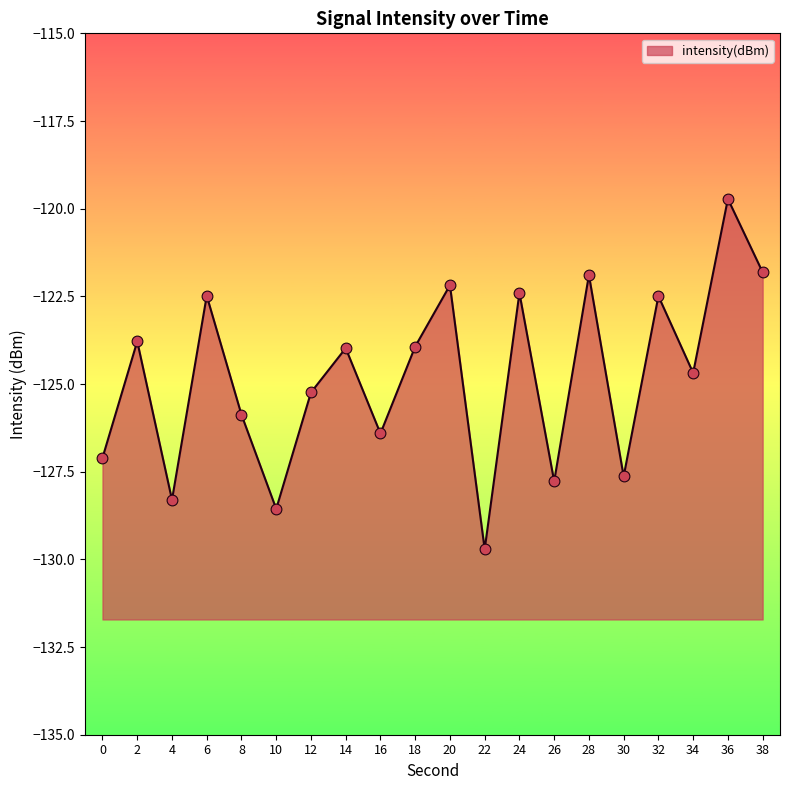

Between 8 and 30, which is larger?

8